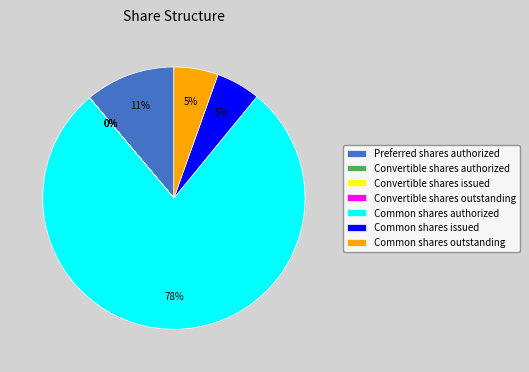

What is the largest slice in the pie chart?

Common shares authorized